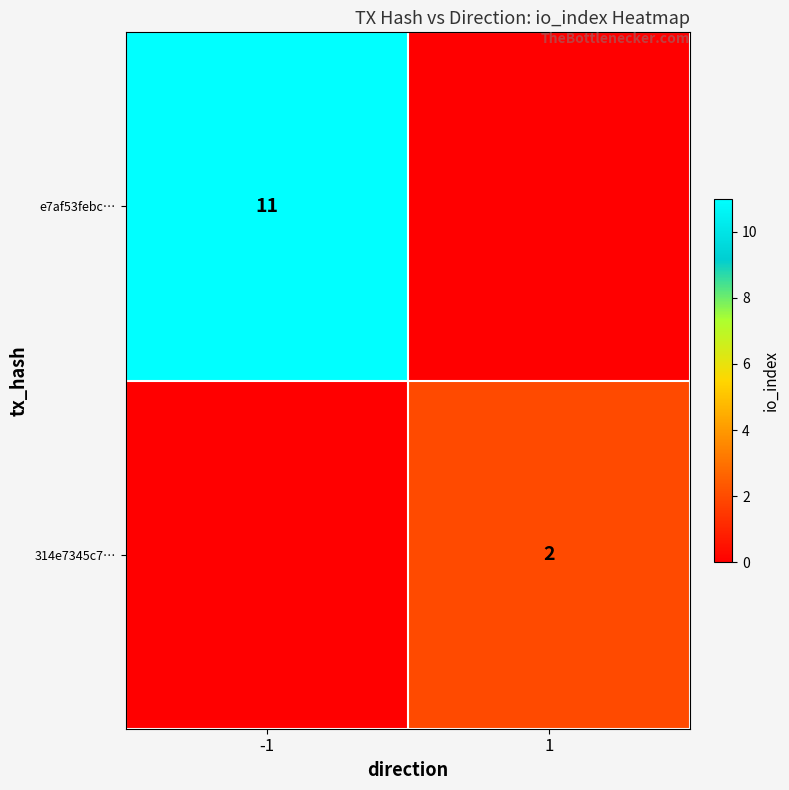

At how many categories does at least one series exceed 1?

2